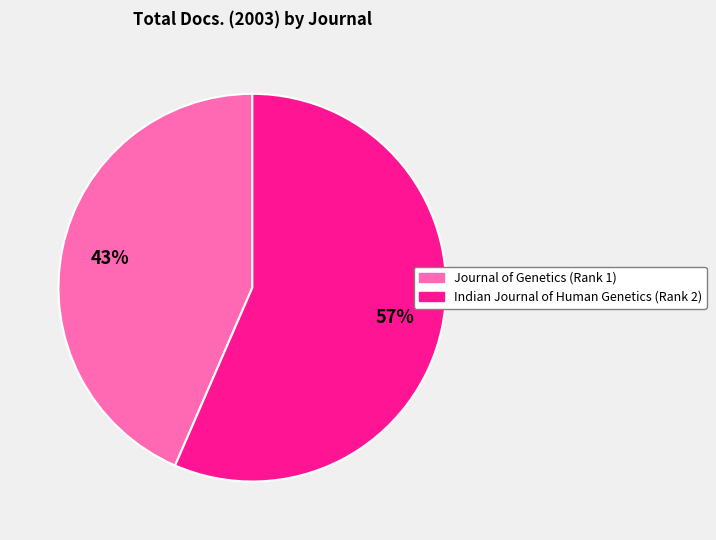

To the nearest percent, what portion does Journal of Genetics (Rank 1) represent?

43%